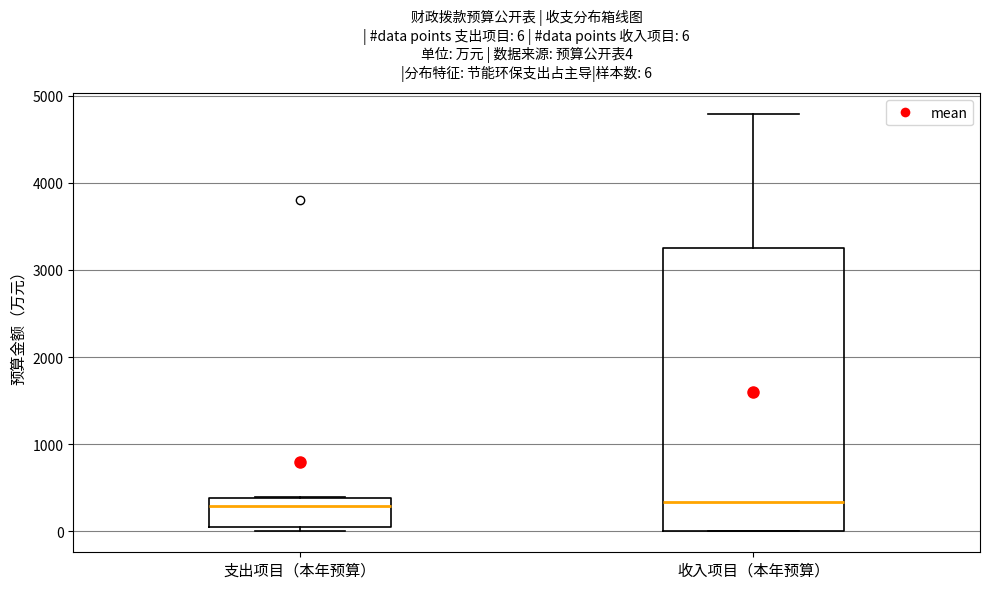

Which box is the tallest, from its lower edge to its upper edge?

收入项目（本年预算）